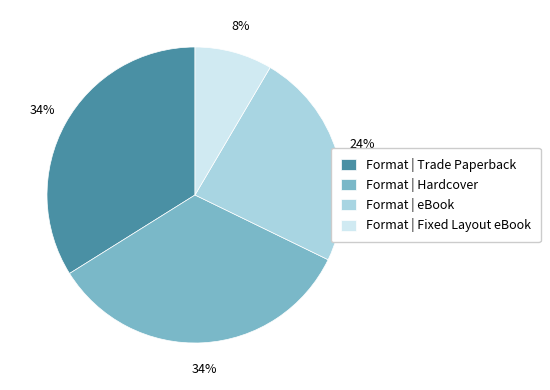

To the nearest percent, what percentage of the pie is Format | Hardcover?

34%